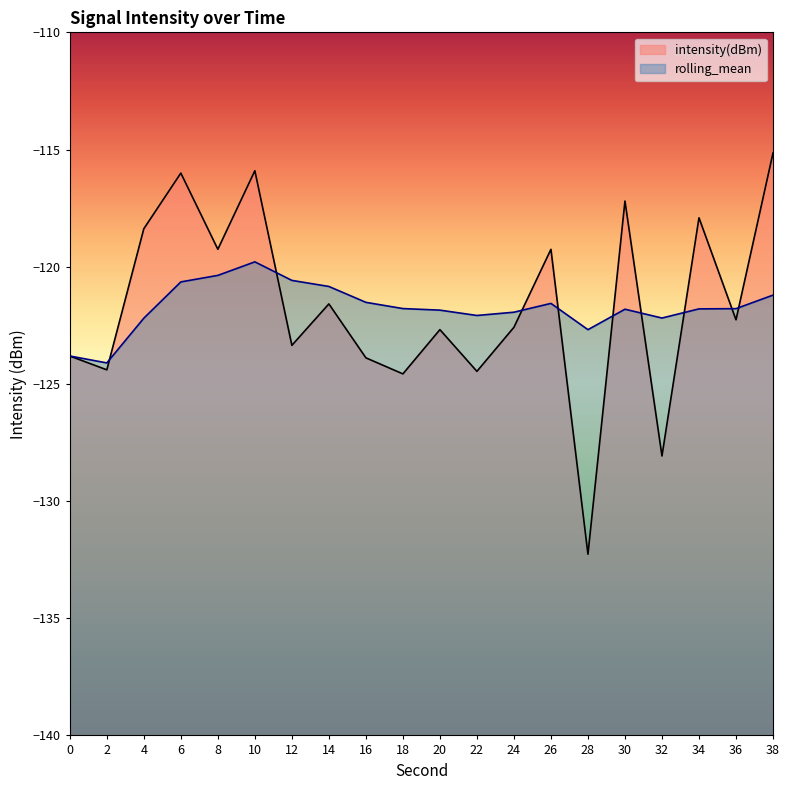

Between 22 and 28, which series saw the biggest shift?

intensity(dBm)